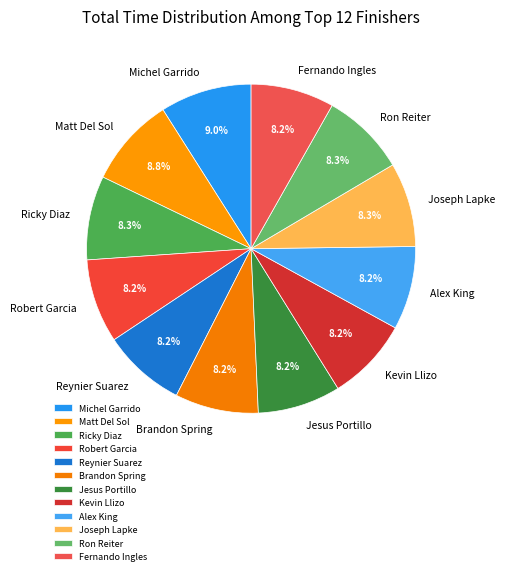

Approximately how many times larger is the value at Jesus Portillo compared to Reynier Suarez?

1.0